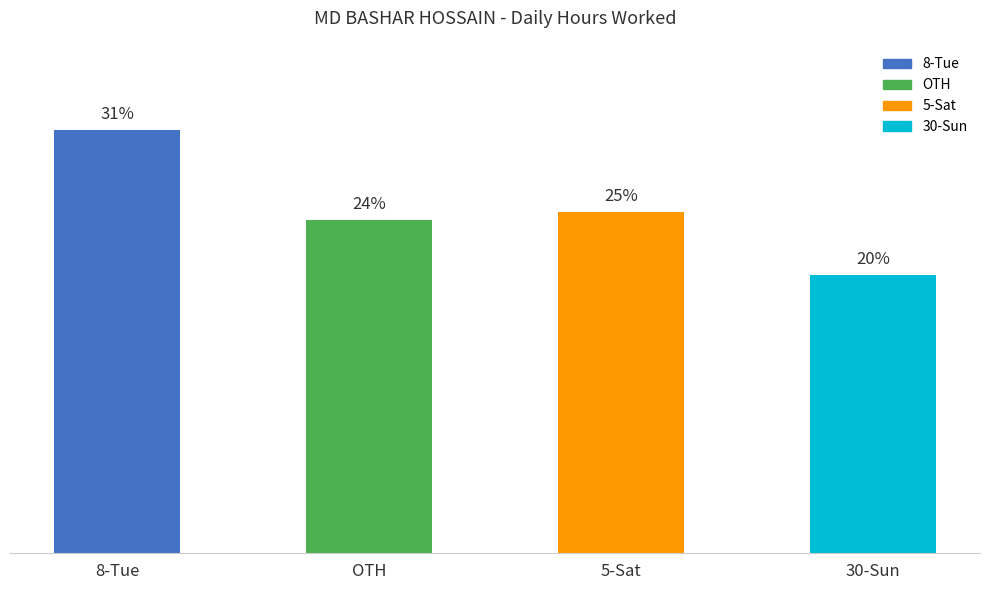

Reading right to left, list all the values displayed in this chart.

30-Sun=20.2	5-Sat=24.8	OTH=24.2	8-Tue=30.8